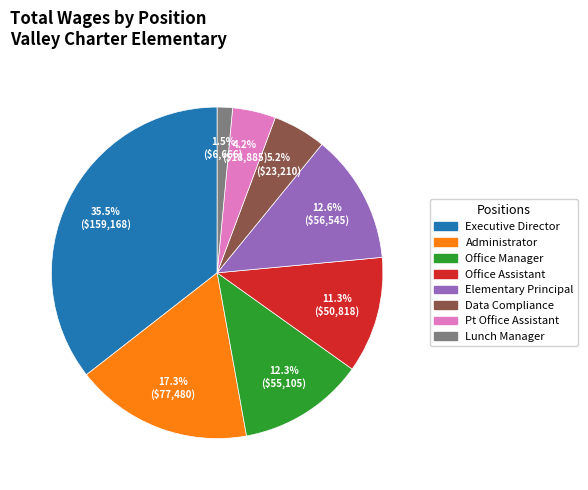

The Administrator slice represents 27% of the pie. True or false?

False